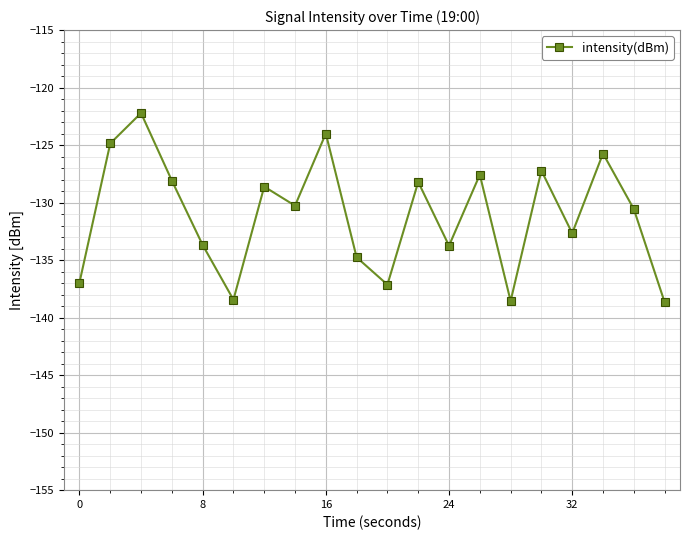

What is the difference between the maximum and minimum values?

16.4